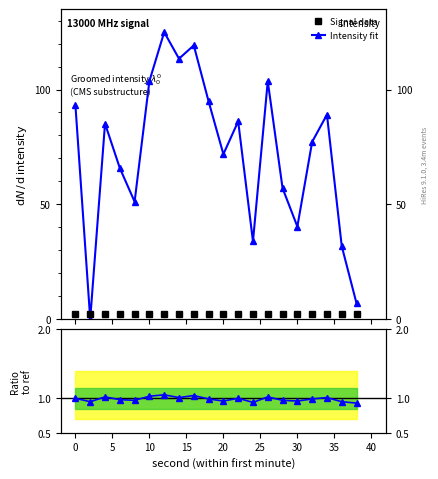

How many interior local peaks does the Intensity fit series have?

6